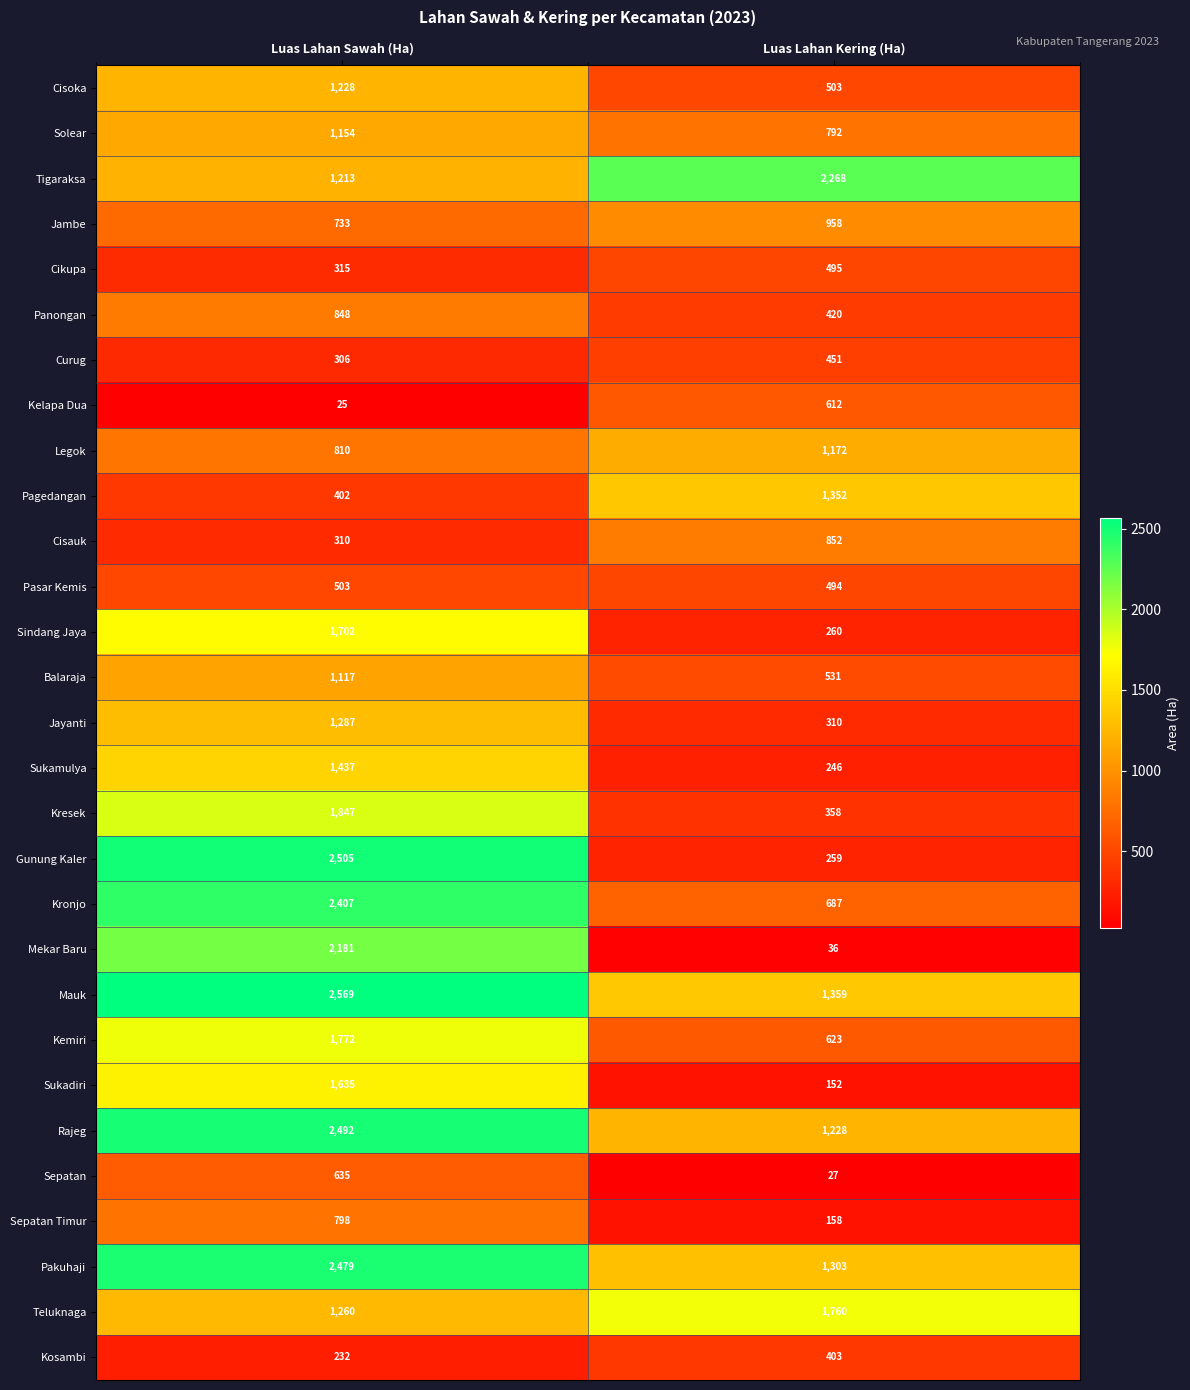

What is the sum of the Kosambi values at Luas Lahan Sawah (Ha) and Luas Lahan Kering (Ha)?

635